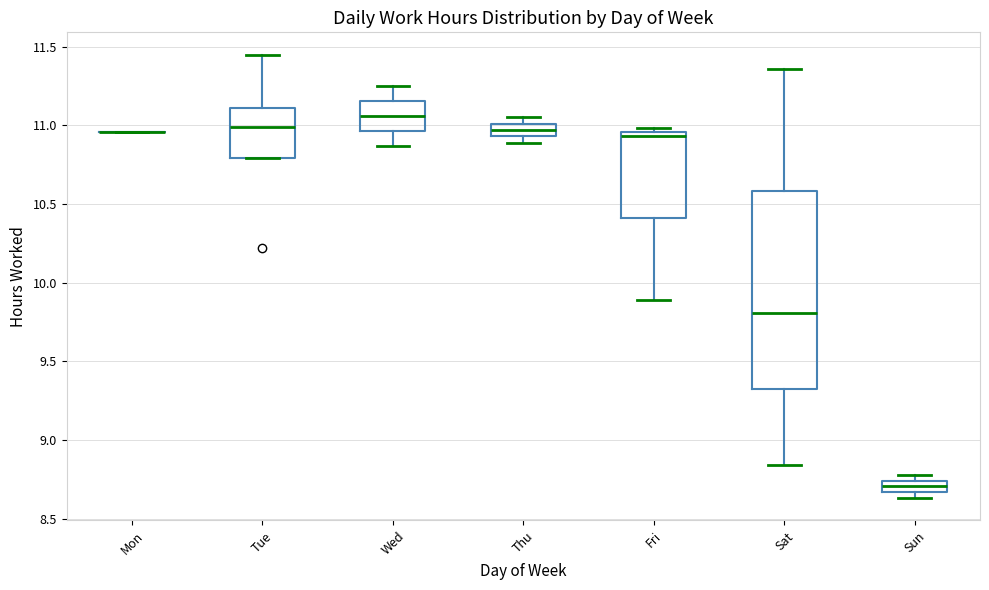

Where does the lower whisker of the box for Fri end on the y-axis? The values are not printed on the chart, so give them approximately, as read against the axis.

9.90